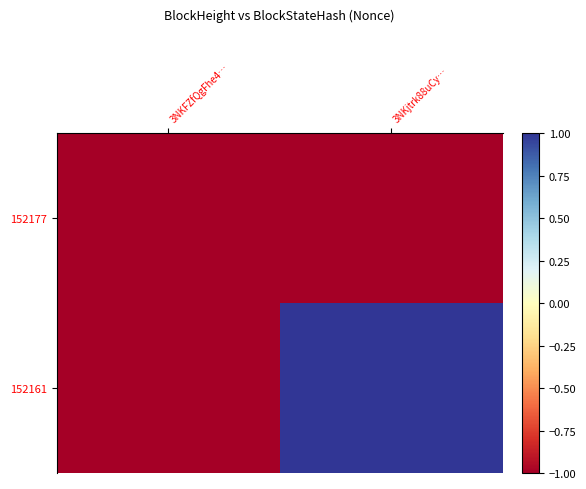

Reading left to right, list all the values displayed in this chart.

152177: 3NKFZfQgFhe4…=-1	3NKjtrk88uCy…=-1
152161: 3NKFZfQgFhe4…=-1	3NKjtrk88uCy…=1